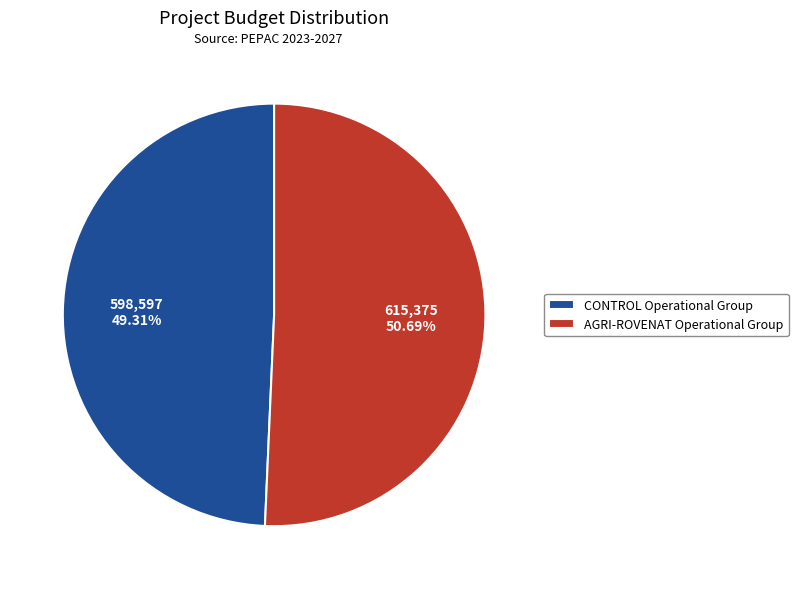

Is it true that CONTROL Operational Group is 36% of the pie?

False